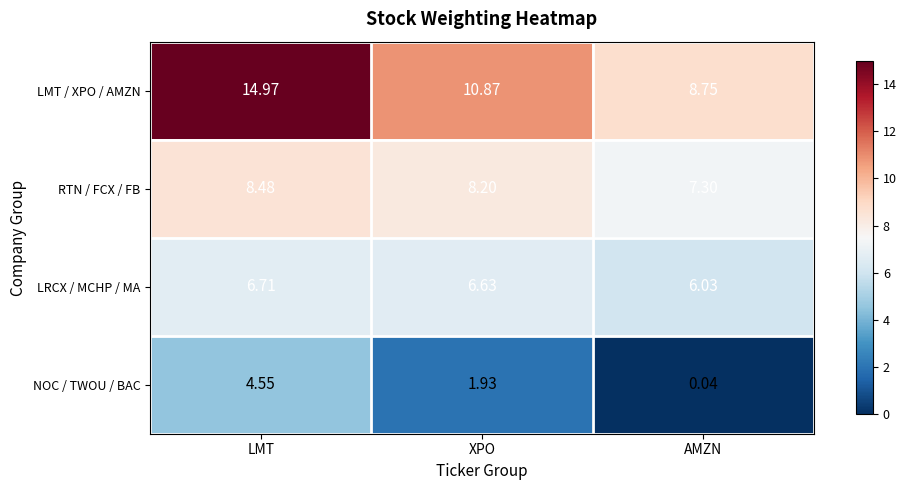

Between LMT and AMZN, which series saw the biggest shift?

LMT / XPO / AMZN